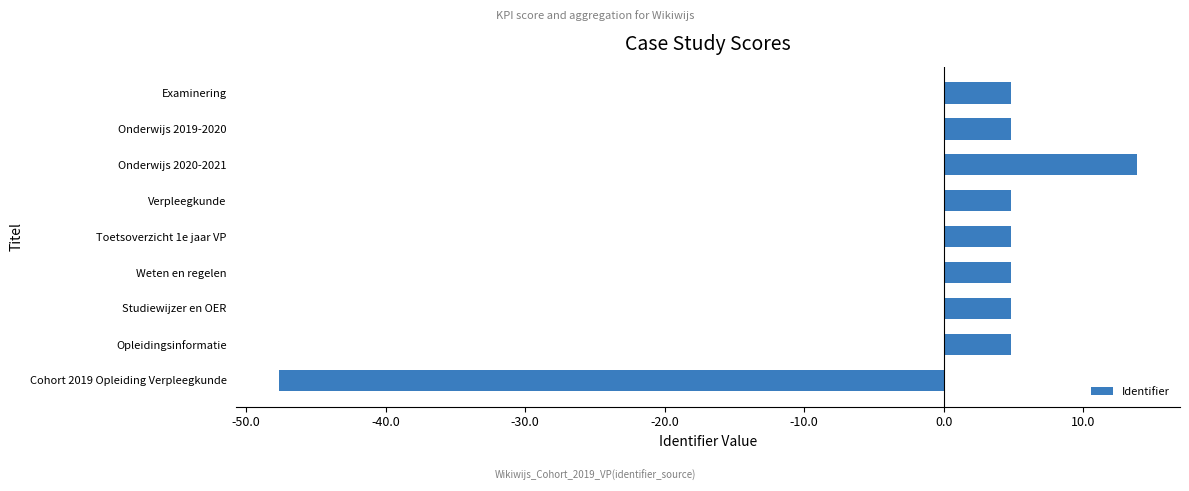

True or false: the data shows 4.8 at Onderwijs 2019-2020.

True